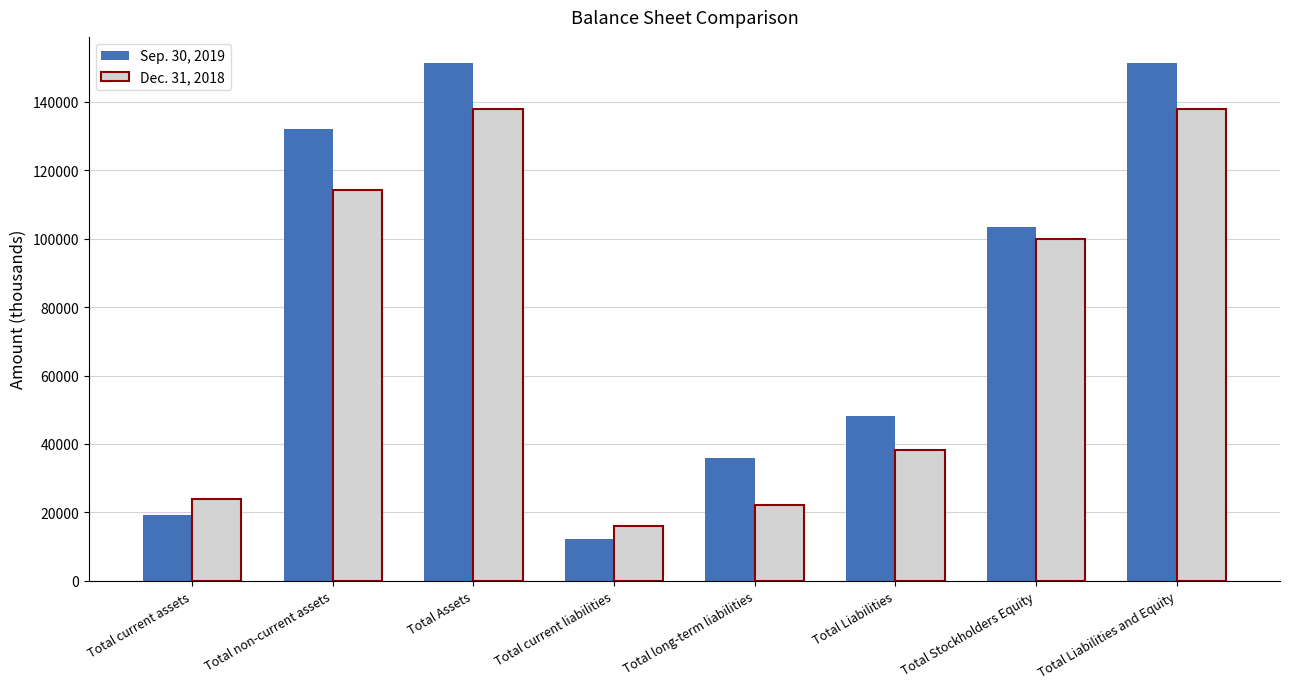

Where is Sep. 30, 2019 nearest to the value 81847?

Total Stockholders Equity